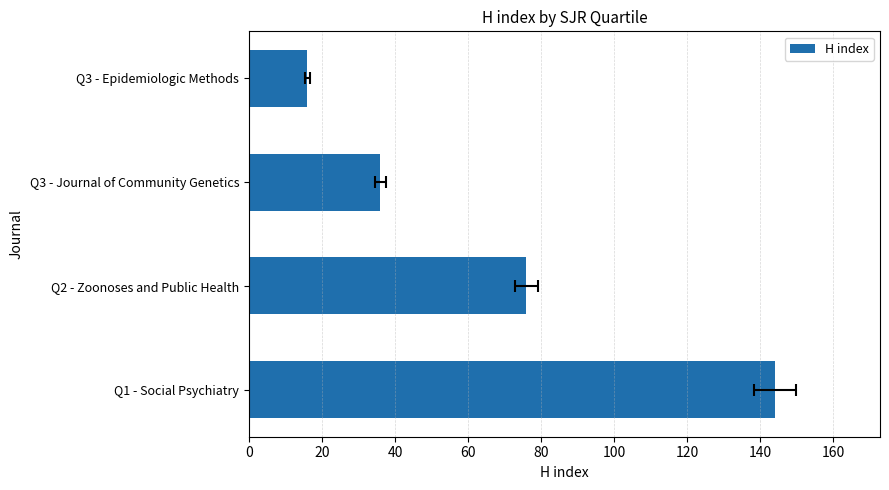

Is it true that the value at Q3 - Journal of Community Genetics is 36?

True